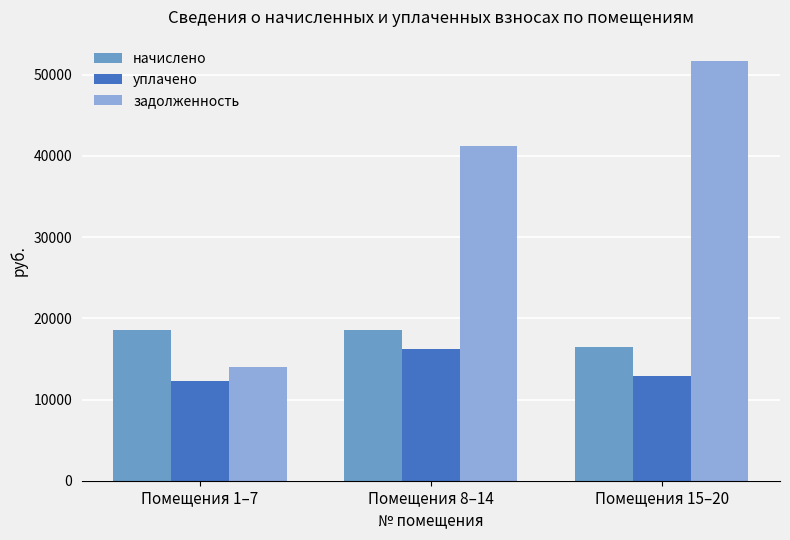

What is the difference between the уплачено values at Помещения 15–20 and Помещения 8–14?

3335.6